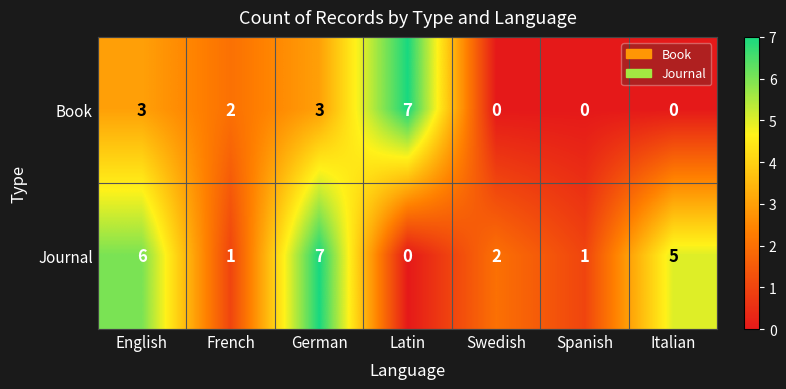

How many distinct data groups are displayed?

2